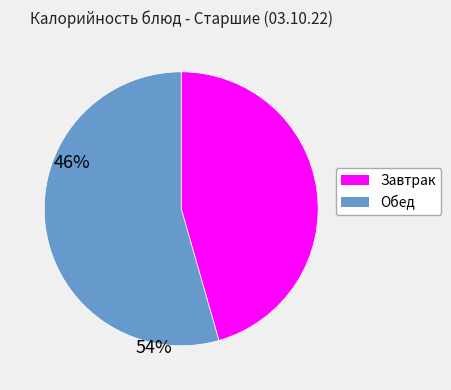

Is there a majority slice in this chart?

Yes